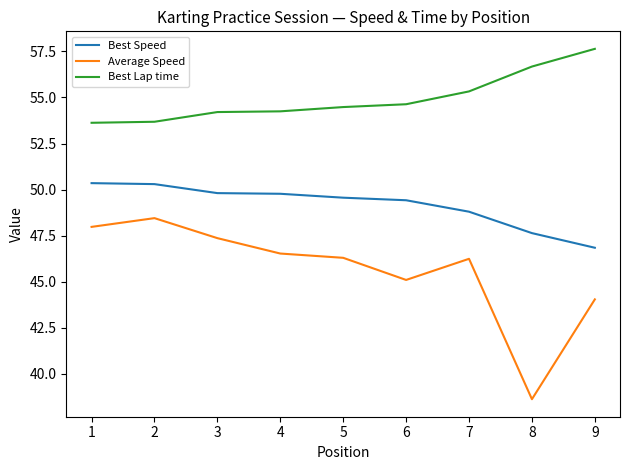

What are all the series names shown in the legend?

Best Speed, Average Speed, Best Lap time